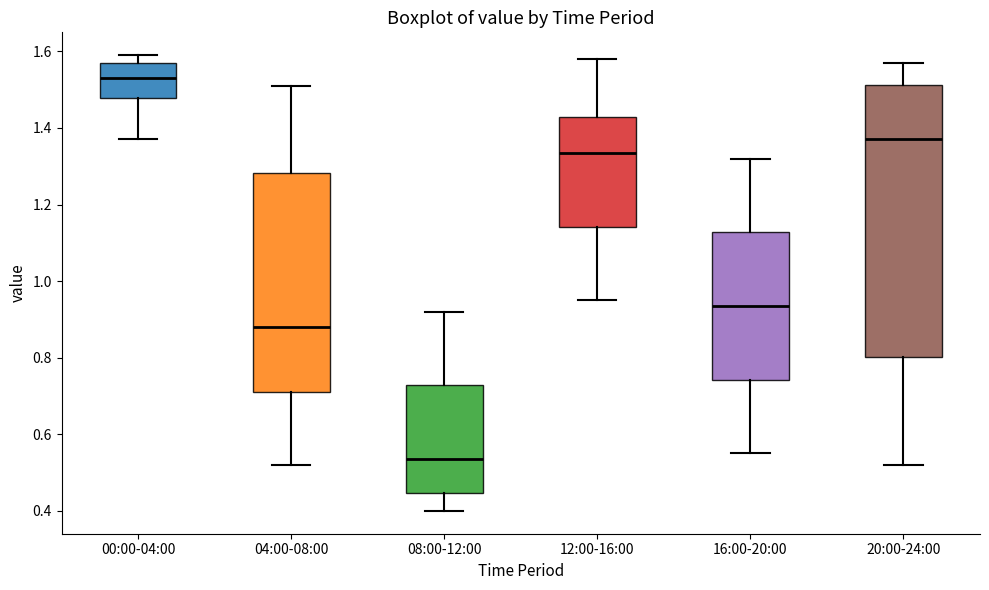

Which box's median line is the lowest?

08:00-12:00